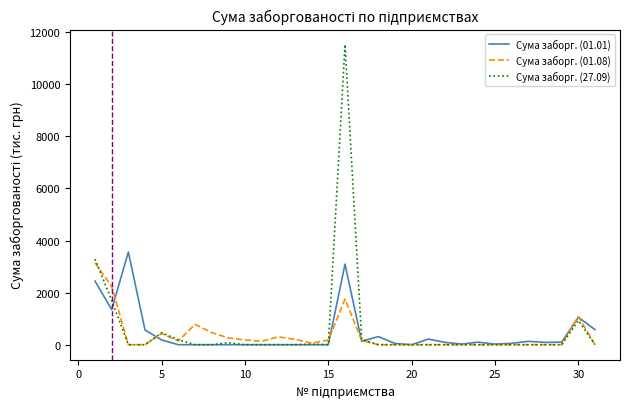

What is the highest value of the Сума заборг. (01.08) series?

3148.3